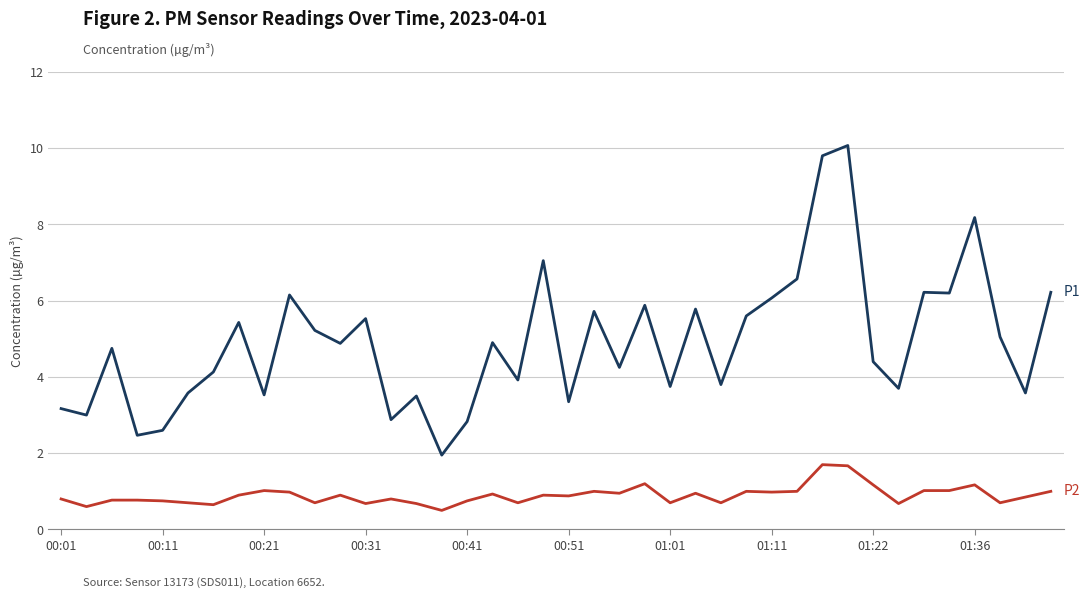

What is the greatest value displayed?

10.1